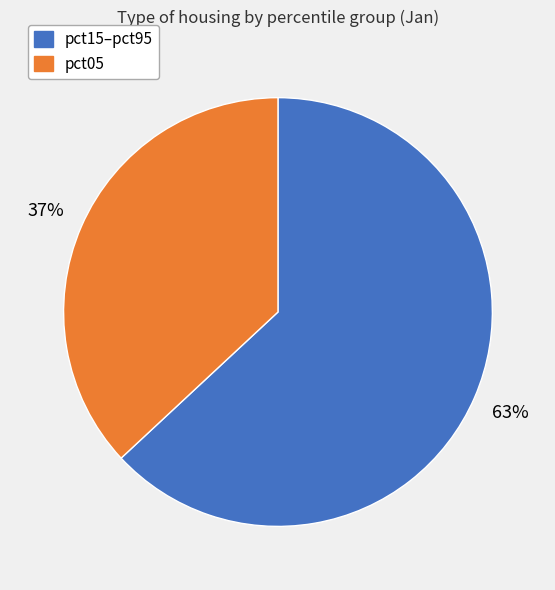

How many segments does this pie chart have?

2